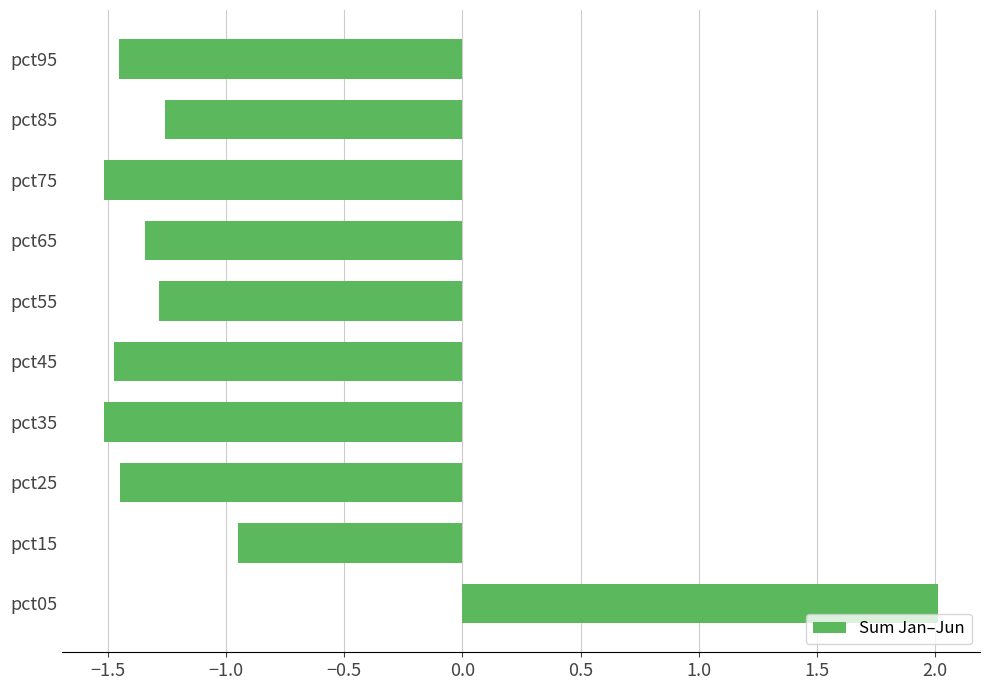

True or false: the data shows -1.3 at pct85.

True